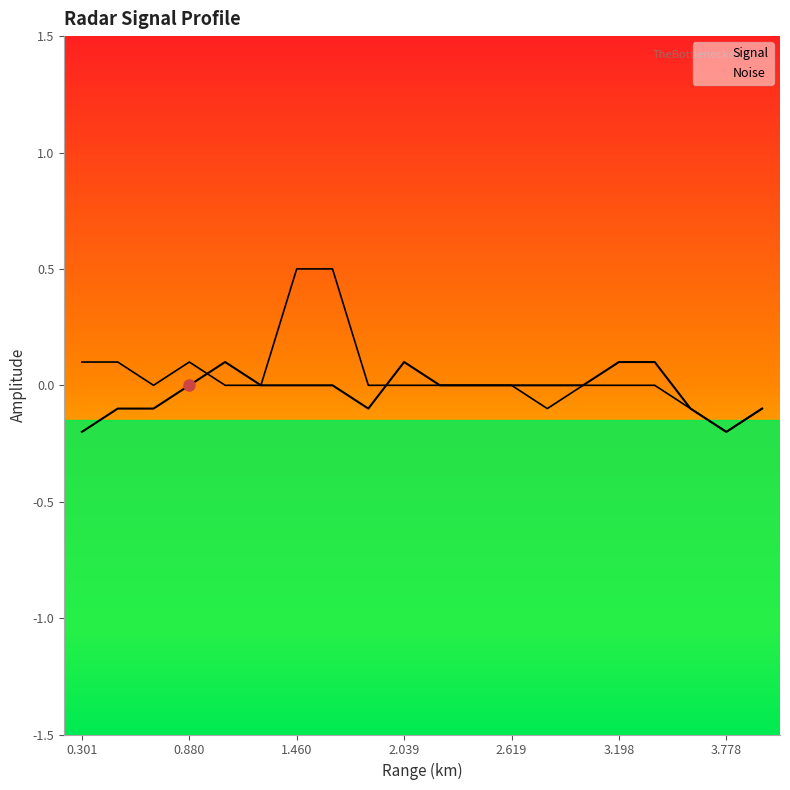

Where do Signal and Noise first cross each other?

0.880 and 1.073